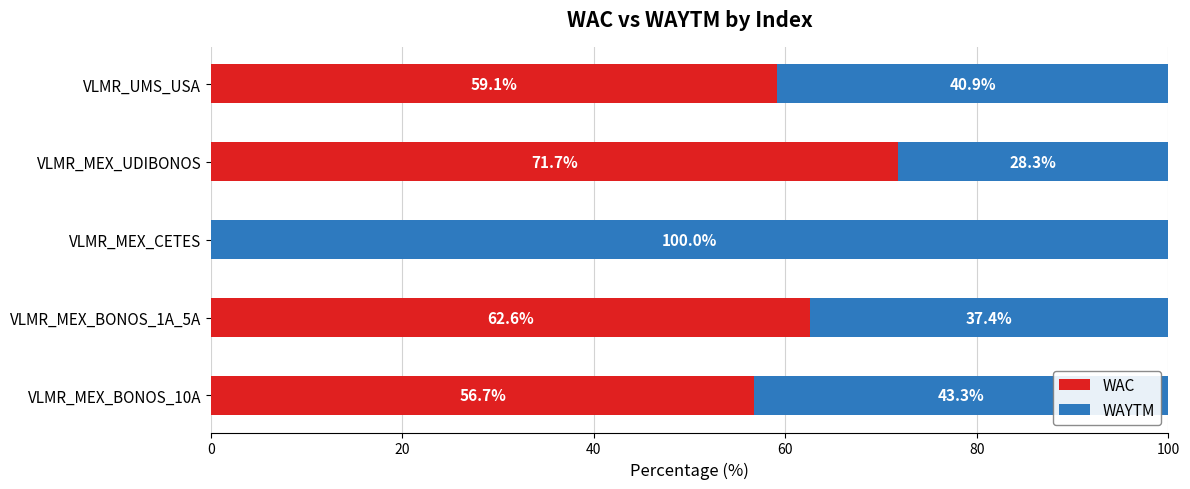

How many categories are shown in the chart?

5